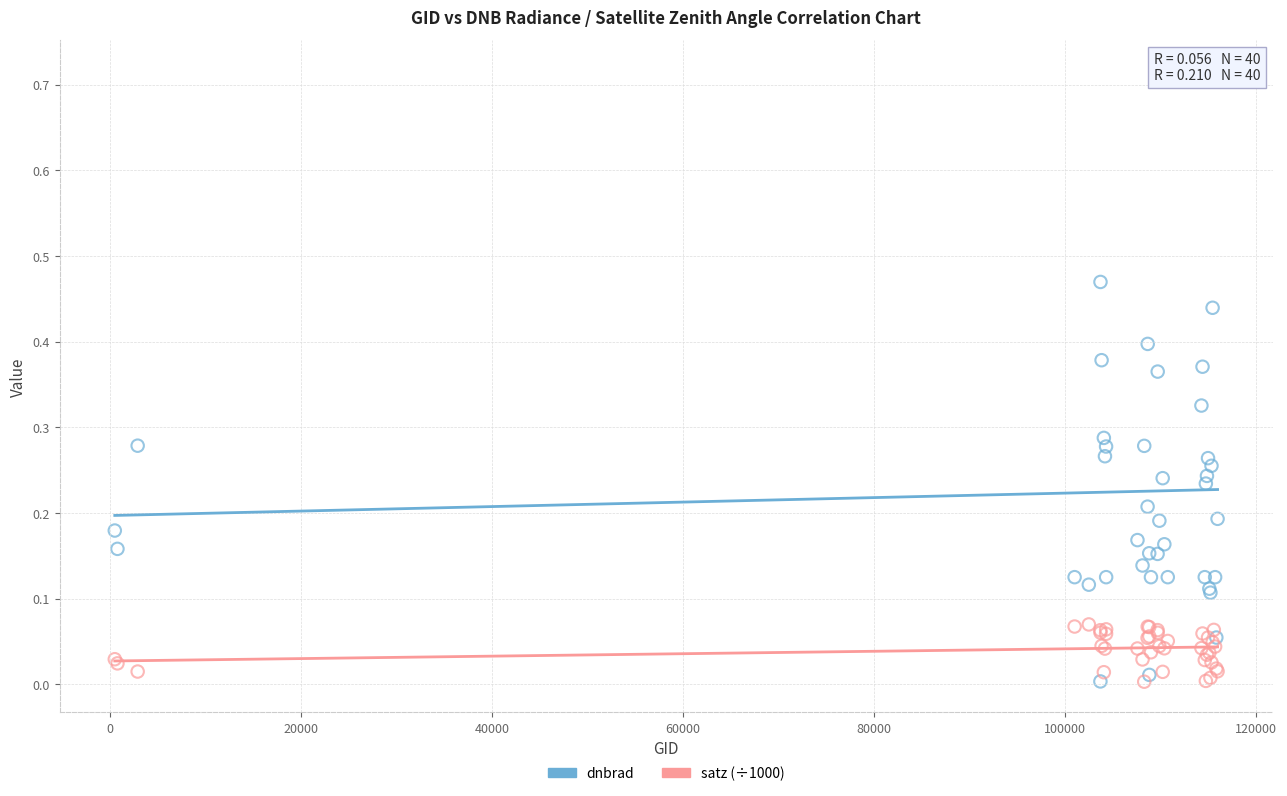

Which series has the widest spread of Y values?

dnbrad